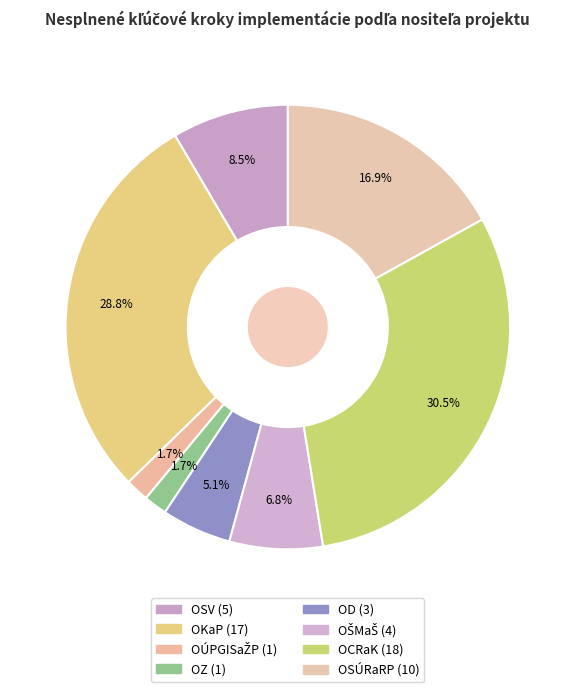

Is it true that OSV is 8% of the pie?

True